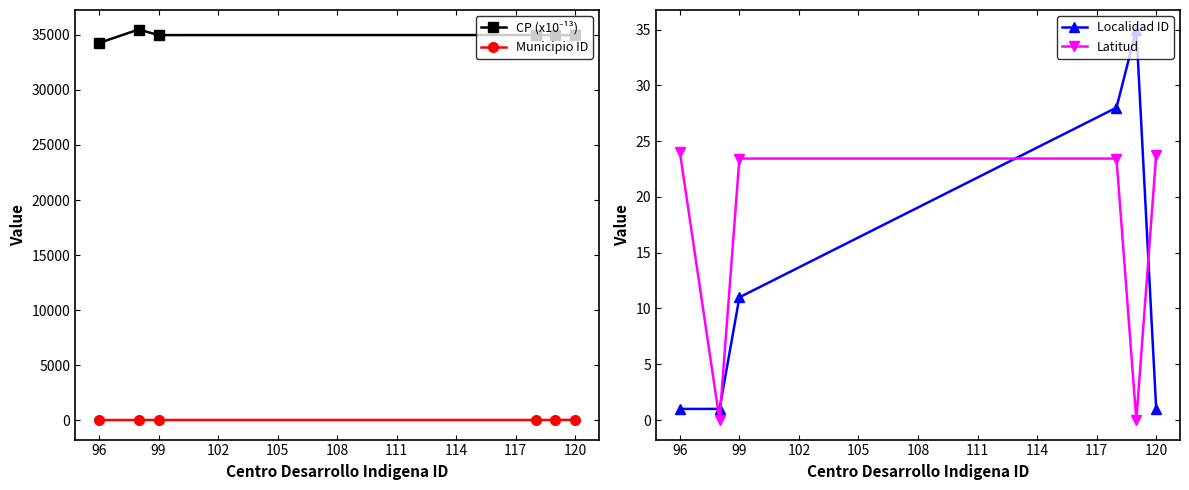

How many categories are shown in the chart?

6